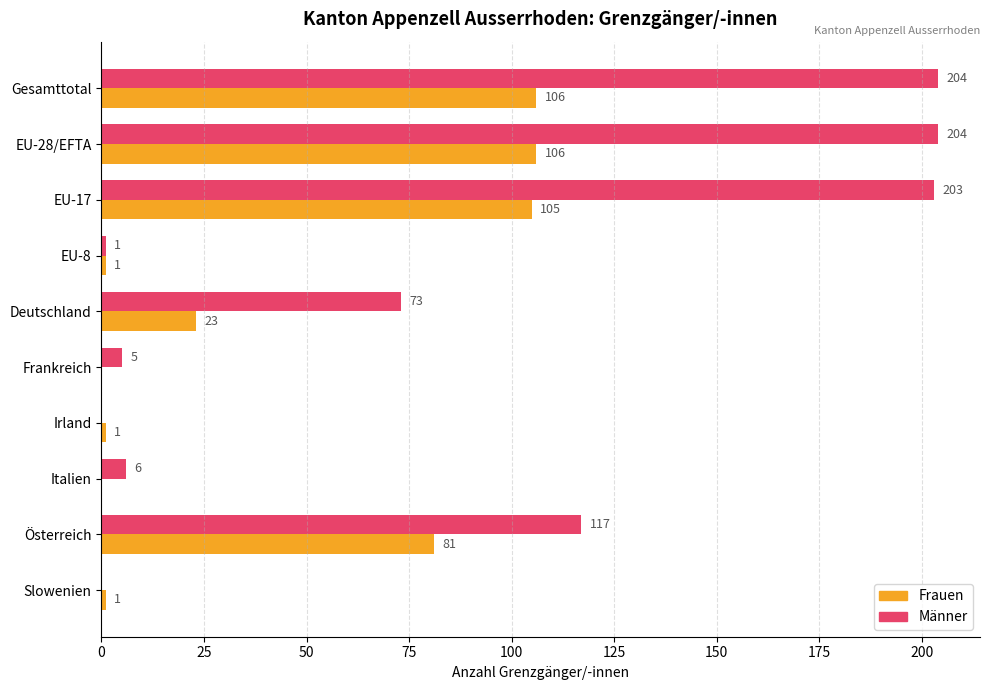

What is the sum of the Männer values at EU-28/EFTA and EU-17?

407